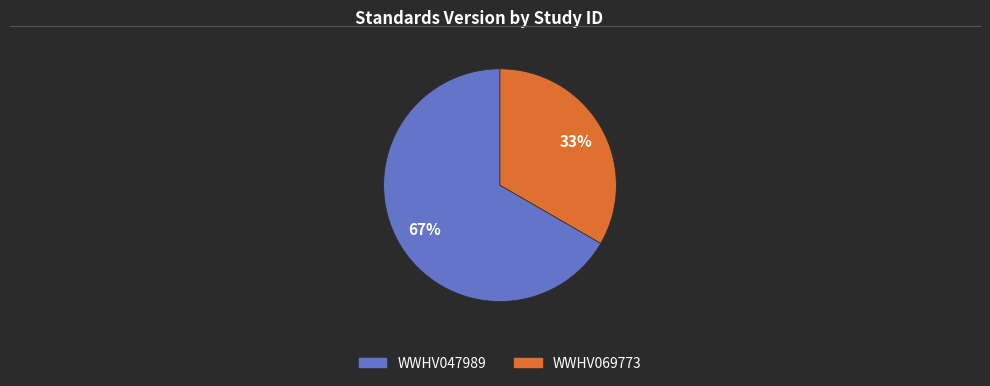

Combined, do WWHV047989 and WWHV069773 account for over 50%?

Yes